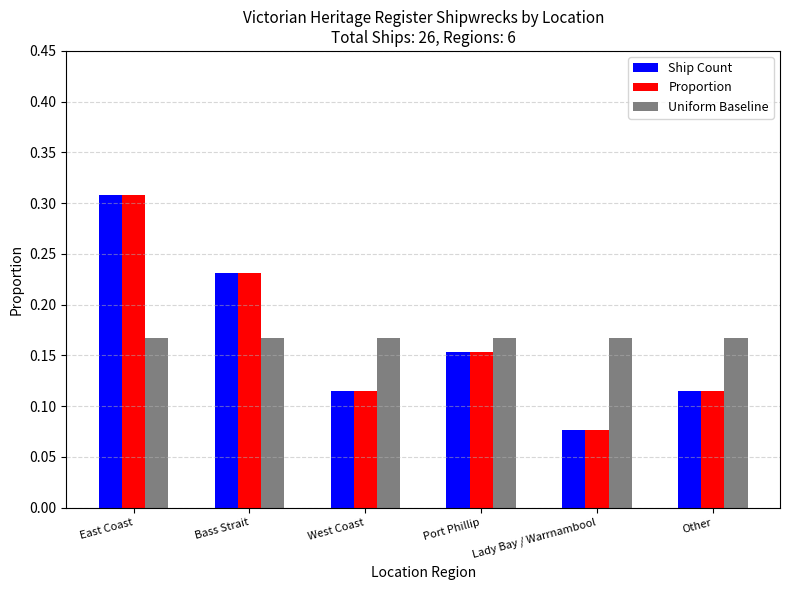

What is the sum of the Ship Count values at East Coast and Bass Strait?

0.5